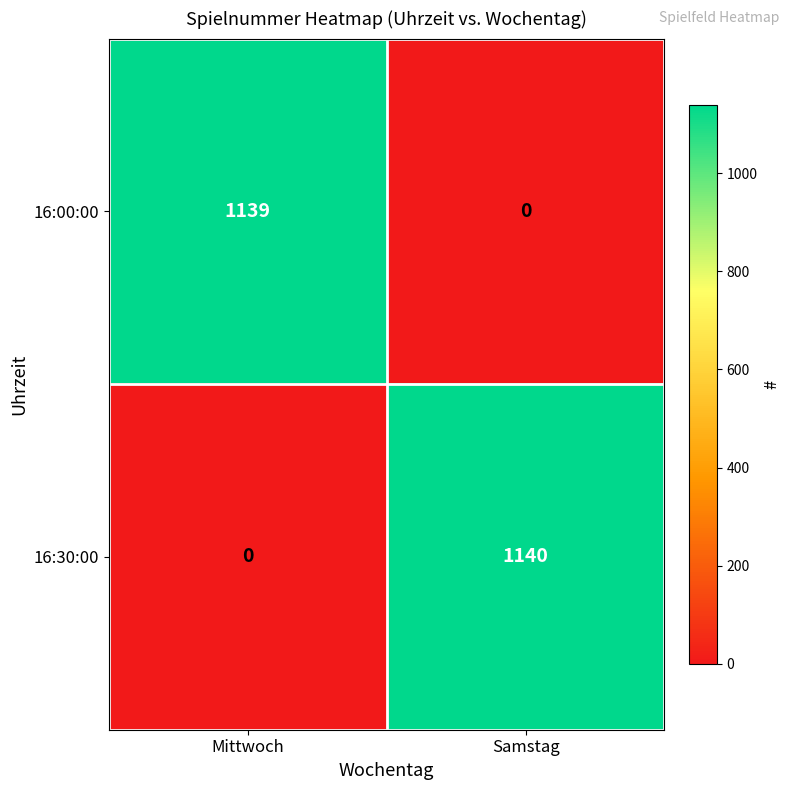

At which label does 16:30:00 reach its minimum?

Mittwoch